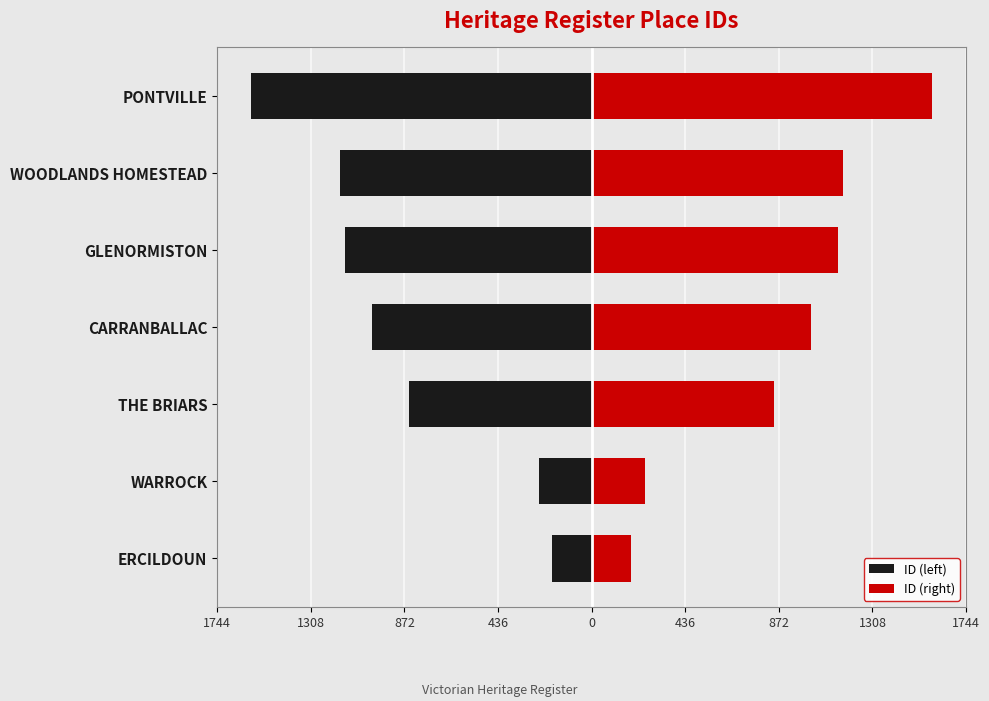

Which series has the largest range (max minus min)?

ID (left)